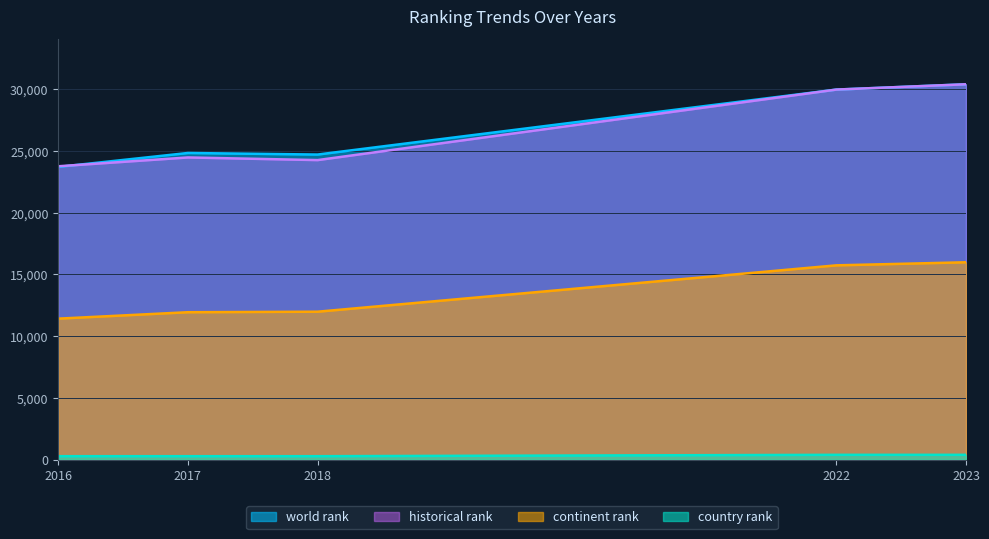

Where is world rank nearest to the value 27059?

2017